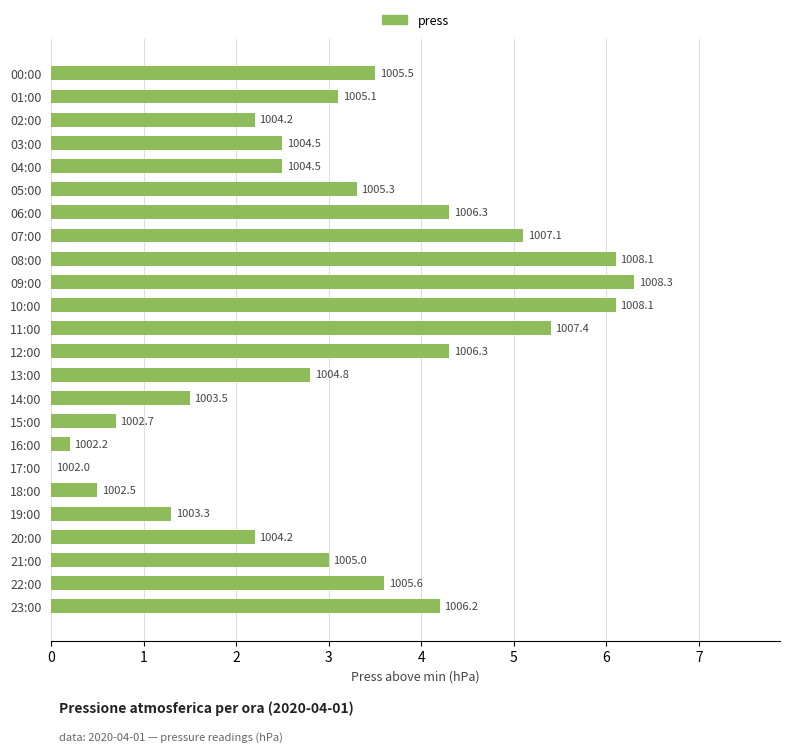

Are the bars horizontal?

Yes